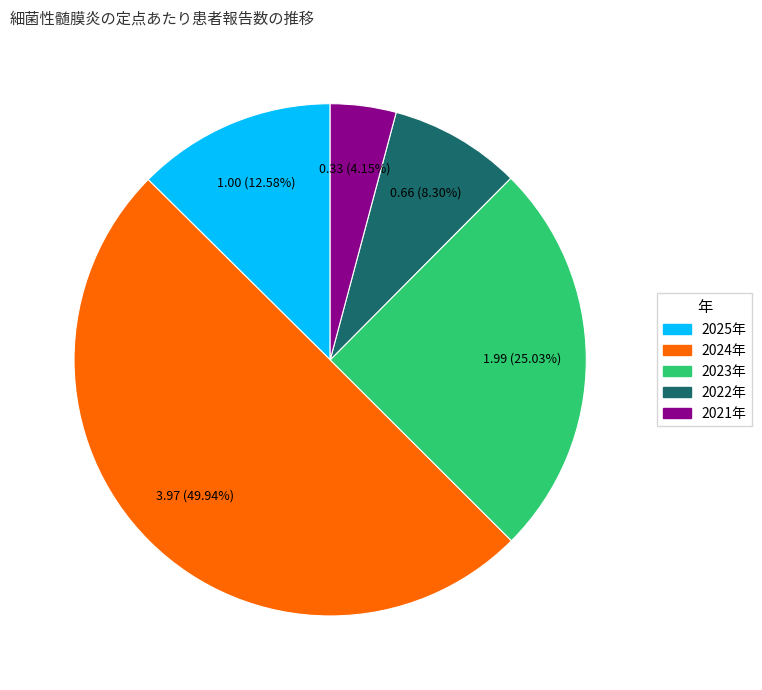

What is the largest slice in the pie chart?

2024年